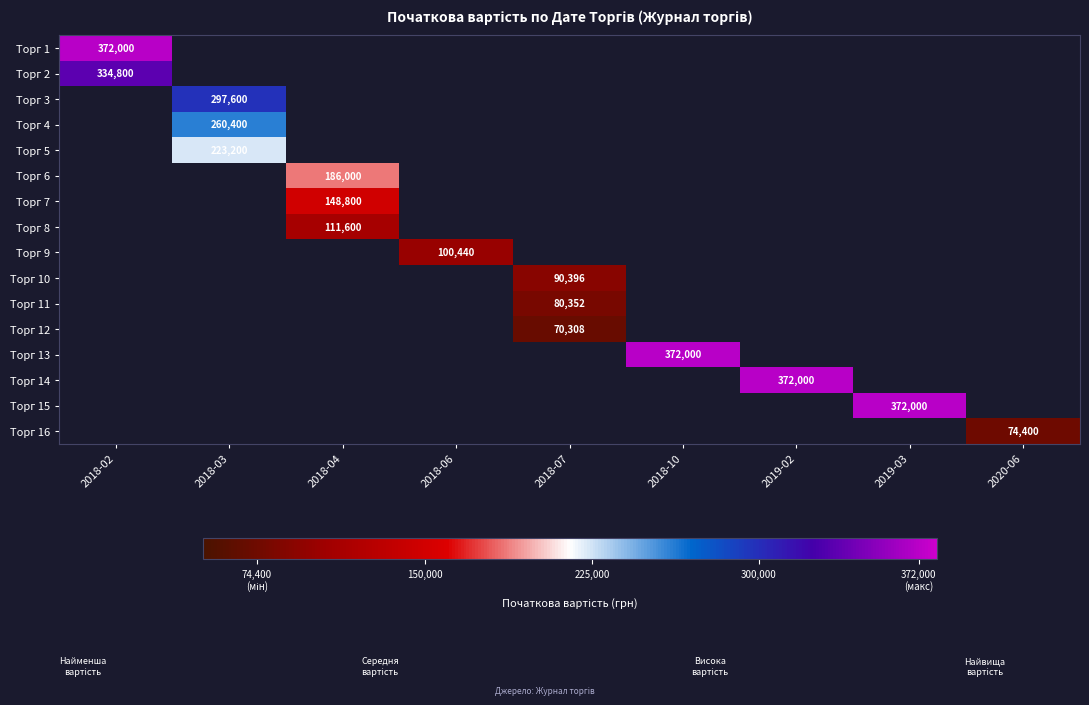

The Торг 7 series shows 148800 at 2018-04. True or false?

True